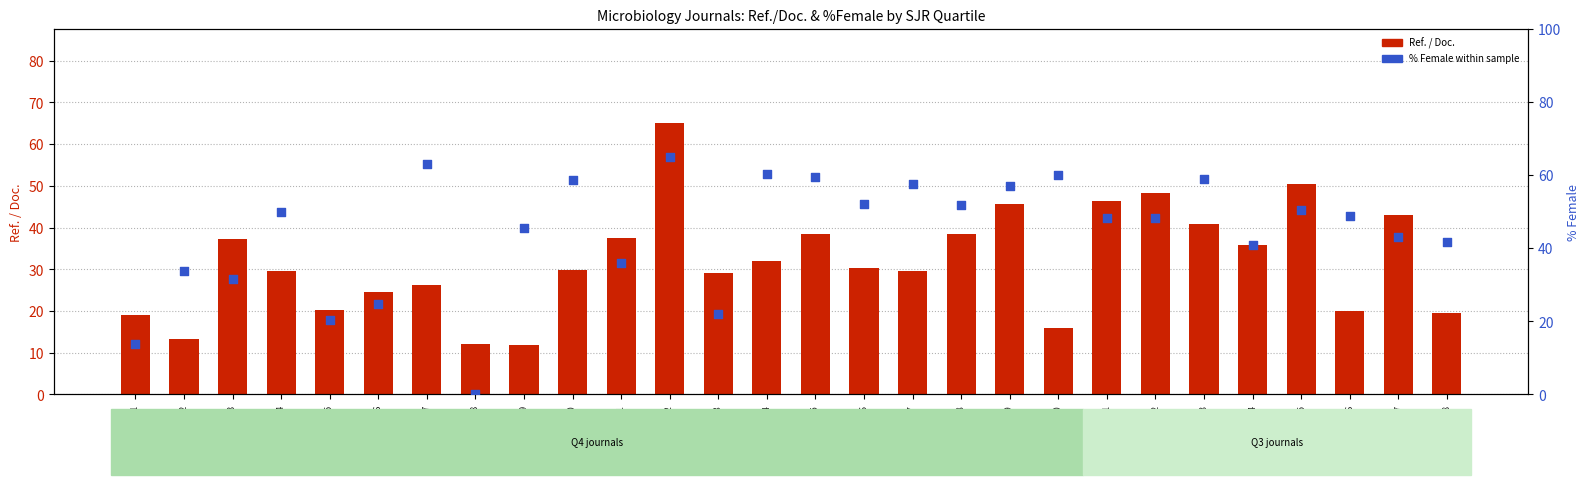

Which series has the largest total across all categories?

% Female